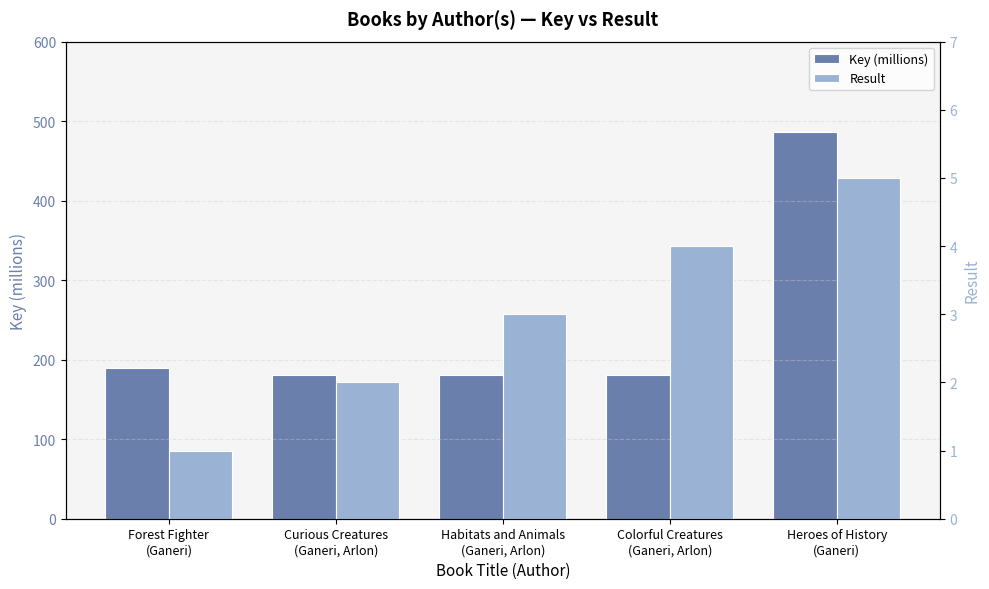

Which category has the highest value in the Key (millions) series?

Heroes of History
(Ganeri)